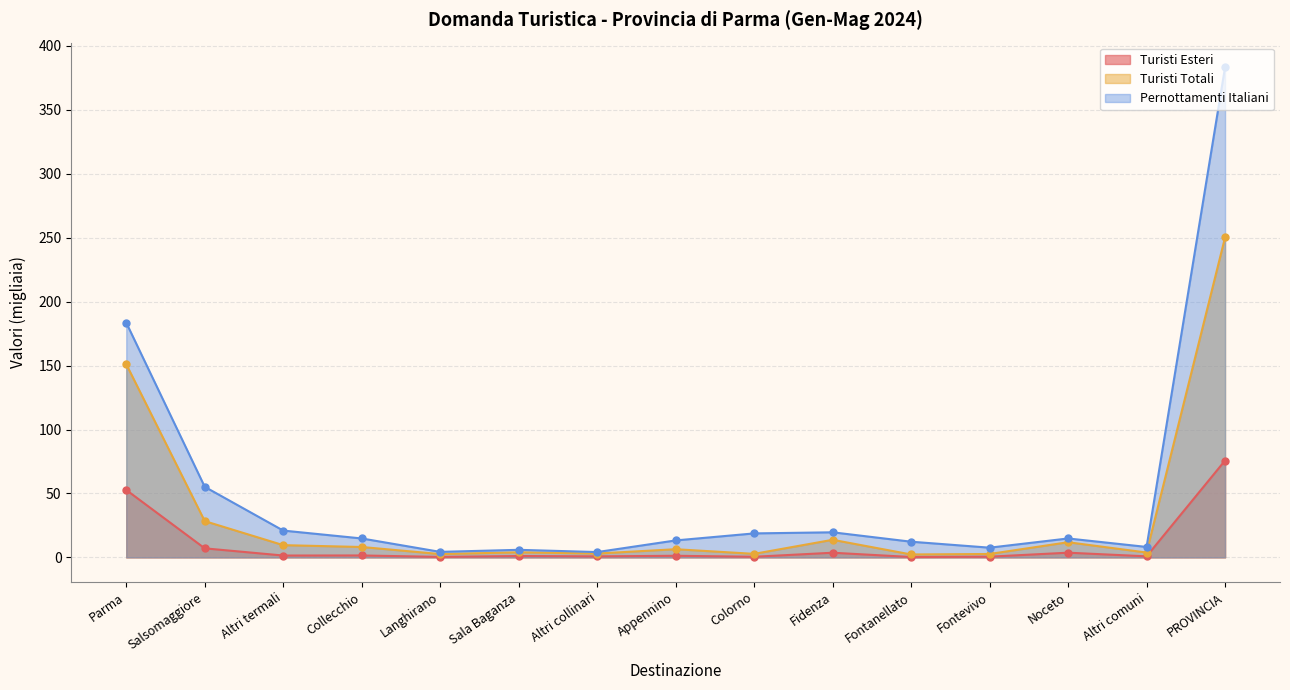

Is the value of Pernottamenti Italiani at Collecchio greater than the value of Turisti Esteri at Sala Baganza?

Yes